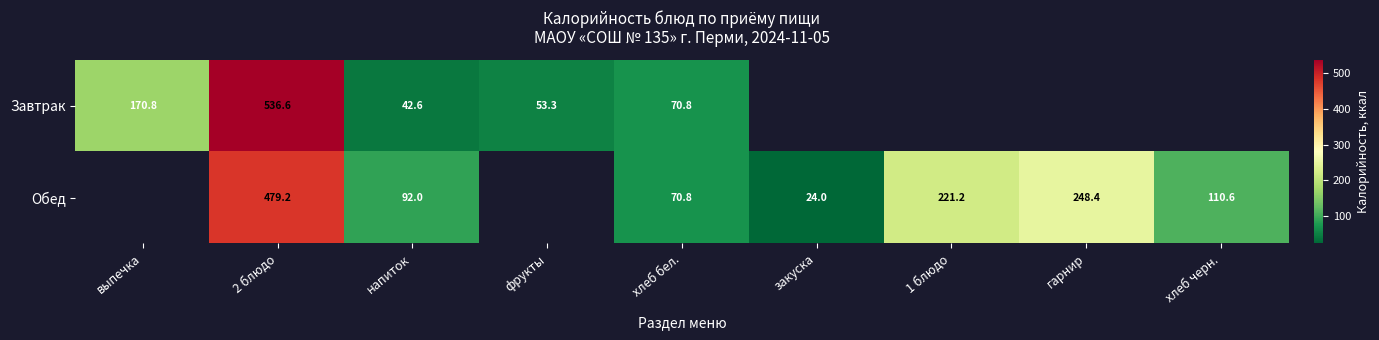

The Обед series shows 221.2 at 1 блюдо. True or false?

True